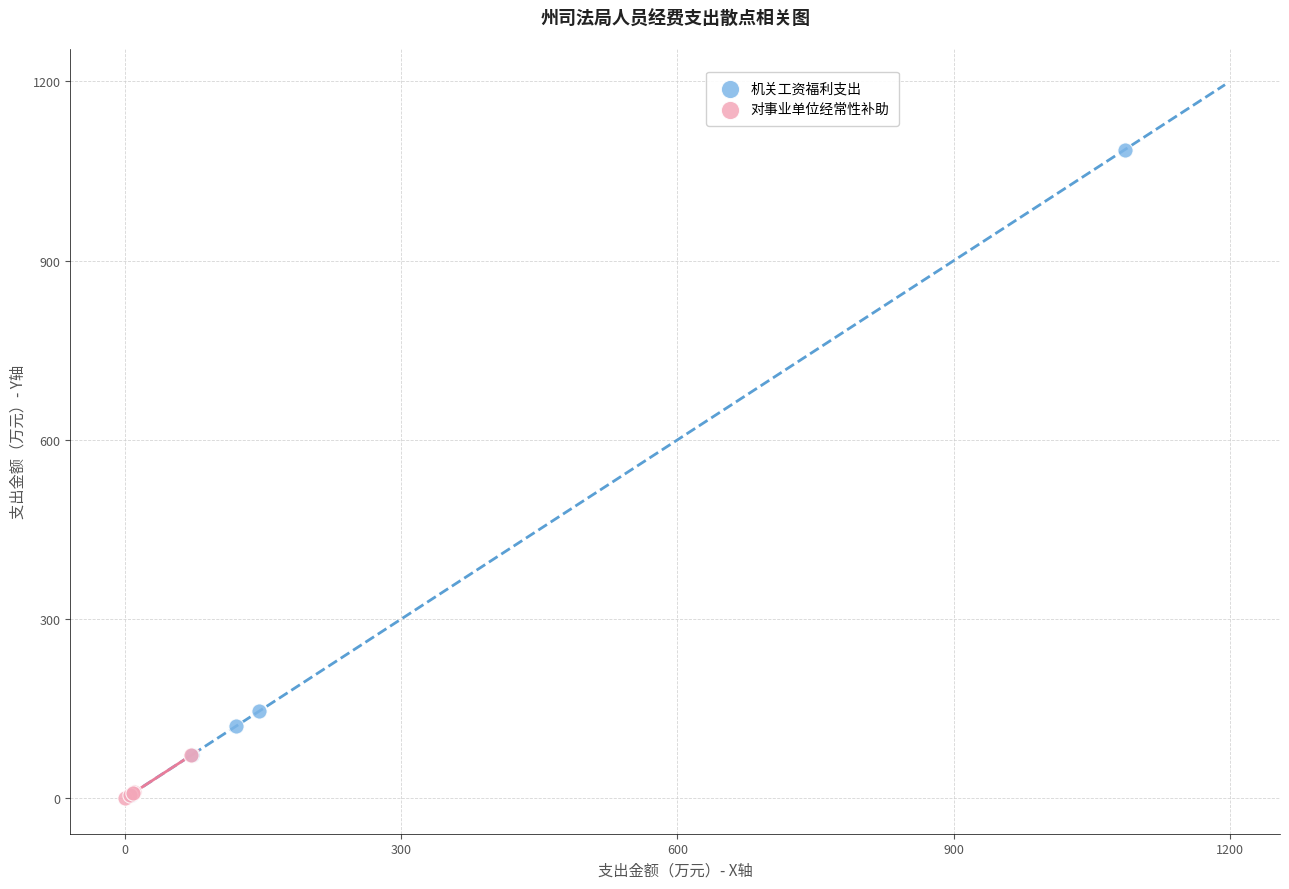

Which series reaches the maximum Y coordinate?

机关工资福利支出